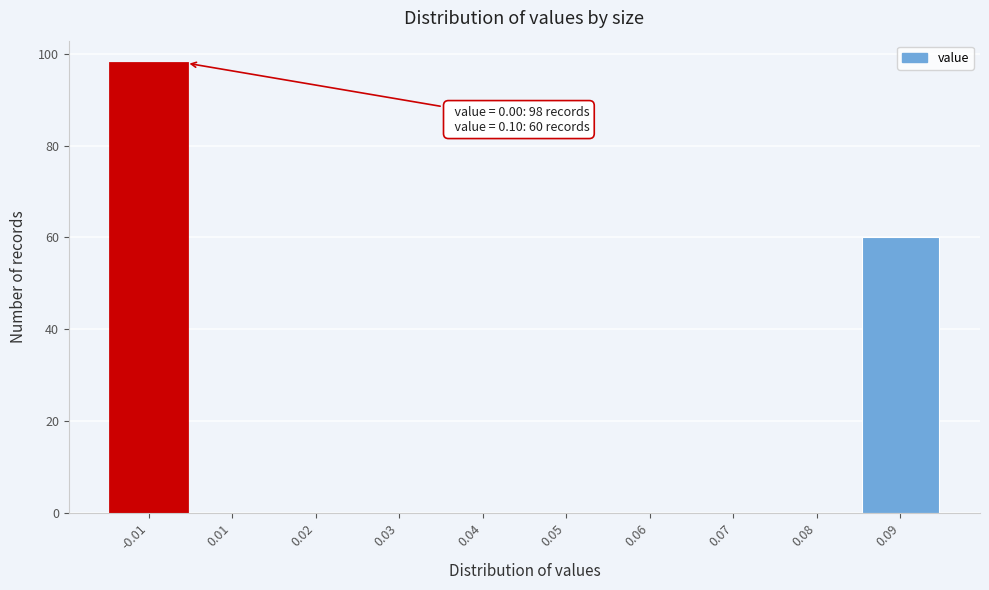

Reading left to right, transcribe all the data shown in this chart.

-0.01=98	0.01=0	0.02=0	0.03=0	0.04=0	0.05=0	0.06=0	0.07=0	0.08=0	0.09=60